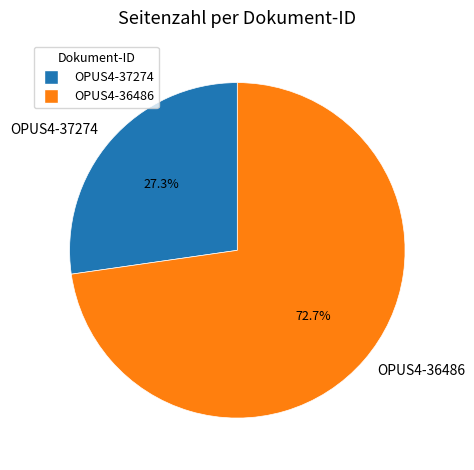

To the nearest percent, what portion does OPUS4-37274 represent?

27%